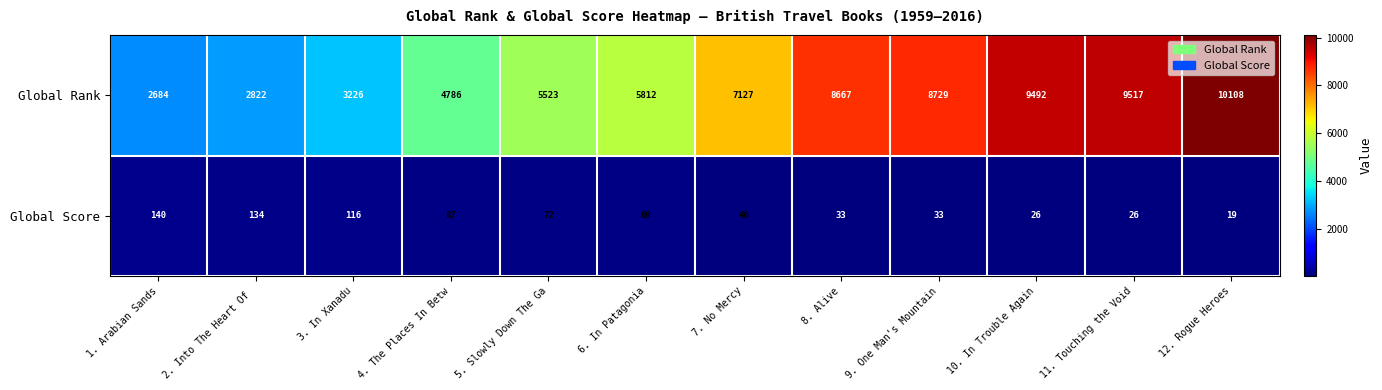

What is the difference between the highest and lowest values at 8. Alive?

8634